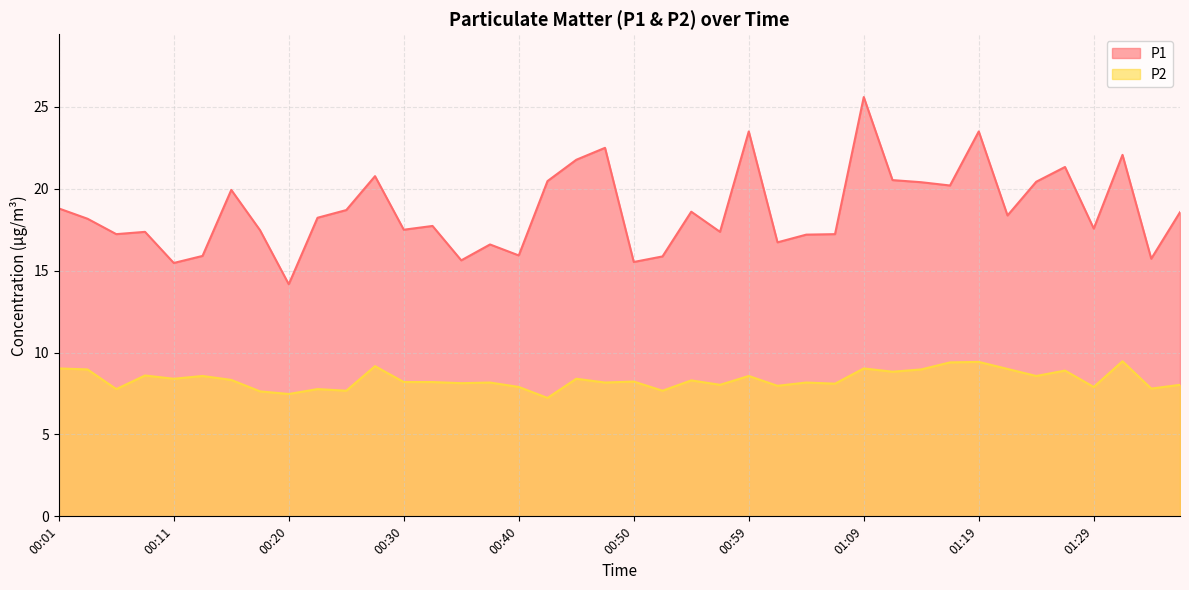

What is the difference between the highest and lowest values at 00:25?

11.0